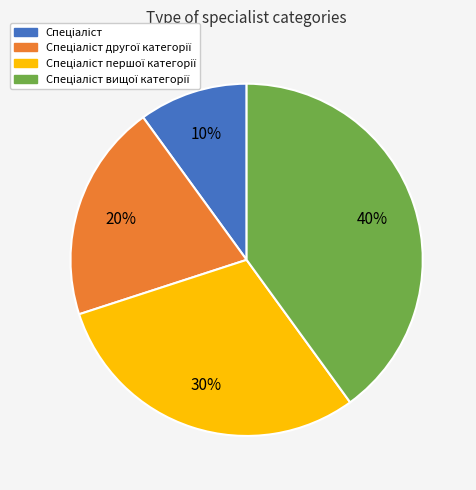

To the nearest percent, what is the average slice percentage?

25%